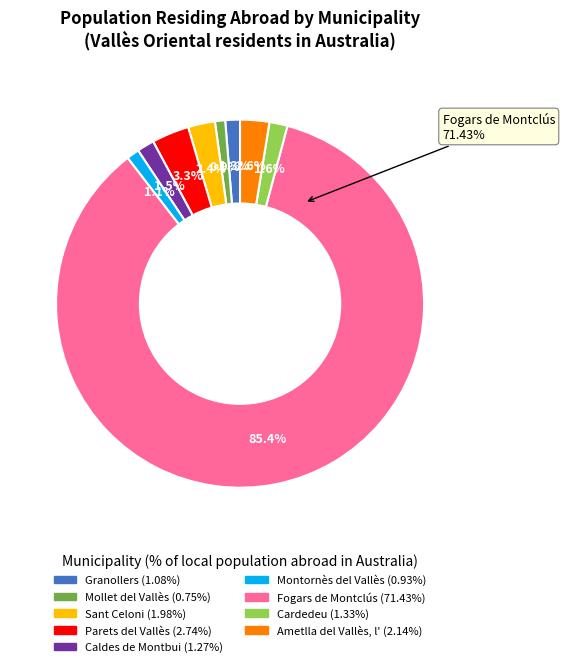

Is it true that Montornès del Vallès is 11% of the pie?

False